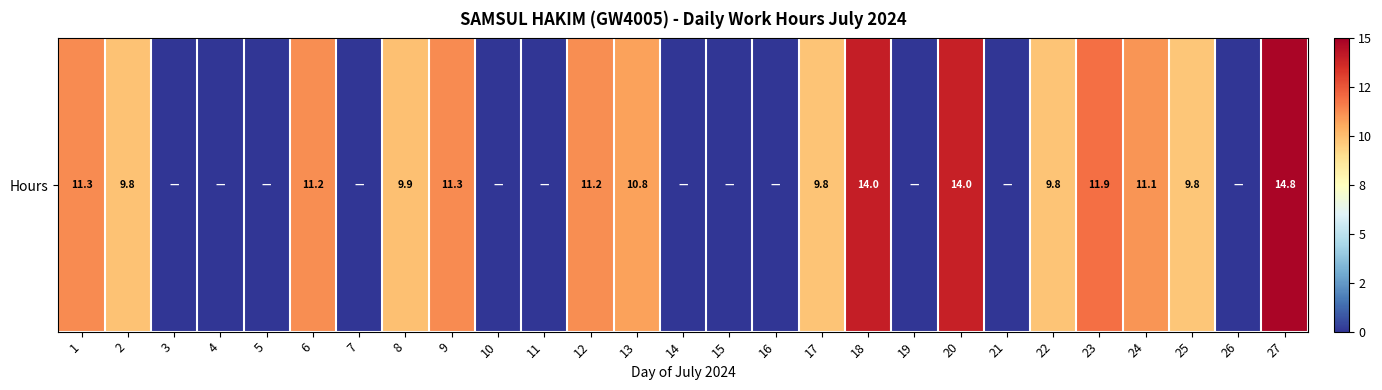

Reading left to right, extract all data points from this chart.

1=11.3	2=9.8	3=0.0	4=0.0	5=0.0	6=11.2	7=0.0	8=9.9	9=11.3	10=0.0	11=0.0	12=11.2	13=10.8	14=0.0	15=0.0	16=0.0	17=9.8	18=14.0	19=0.0	20=14.0	21=0.0	22=9.8	23=11.9	24=11.1	25=9.8	26=0.0	27=14.8